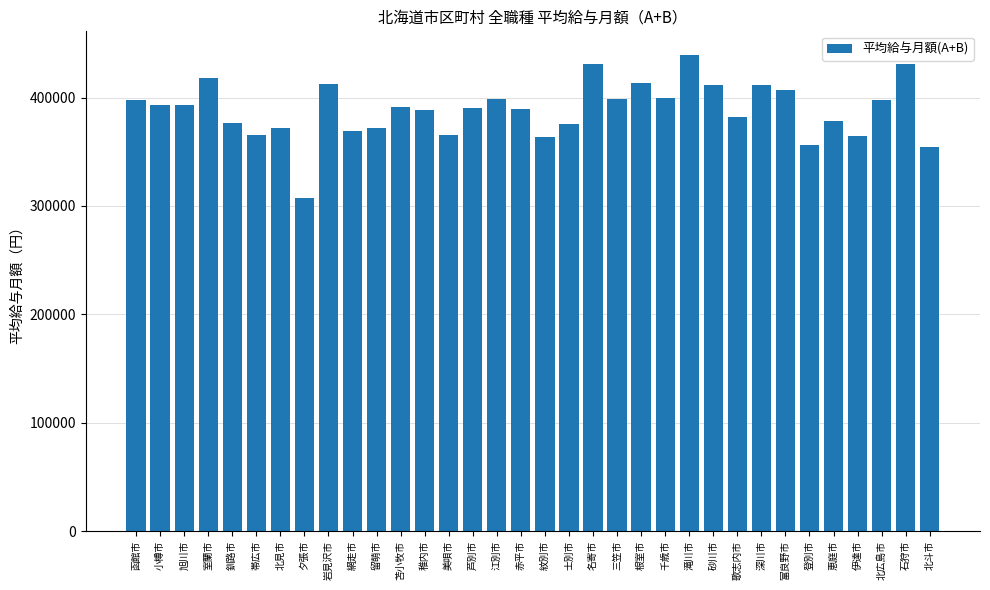

Are the bars grouped side by side (vs. stacked)?

No